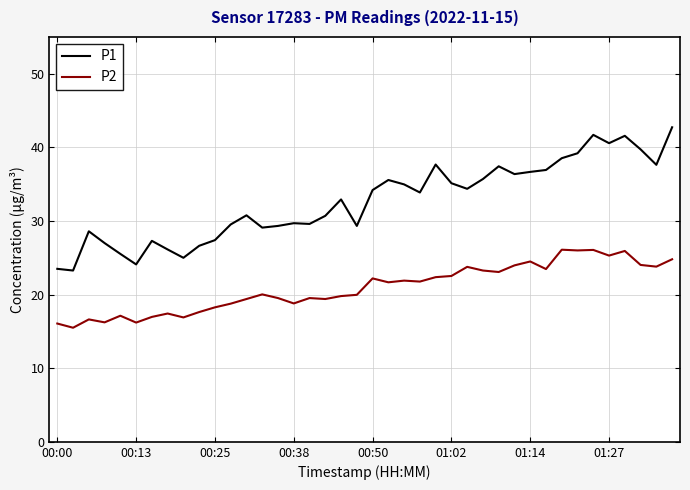

What is the average value of the P2 series?

20.9